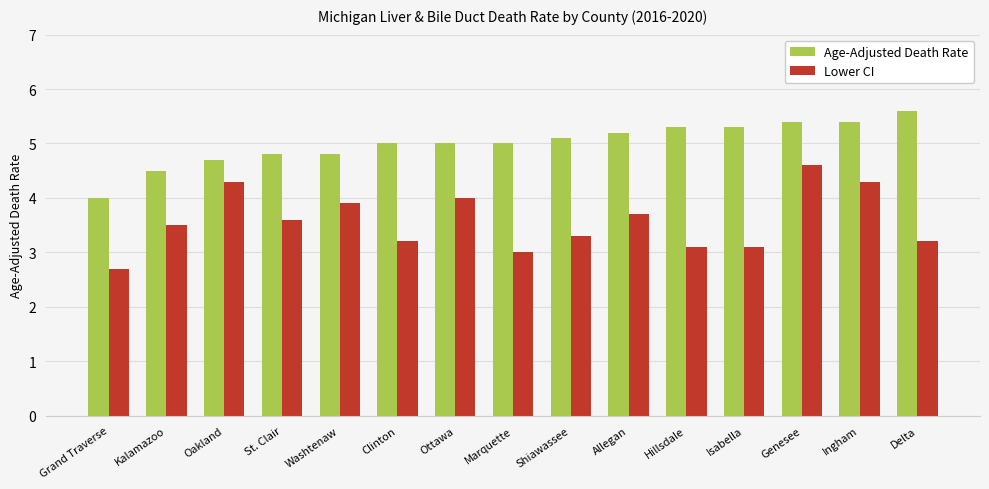

How many bars are there in total?

30